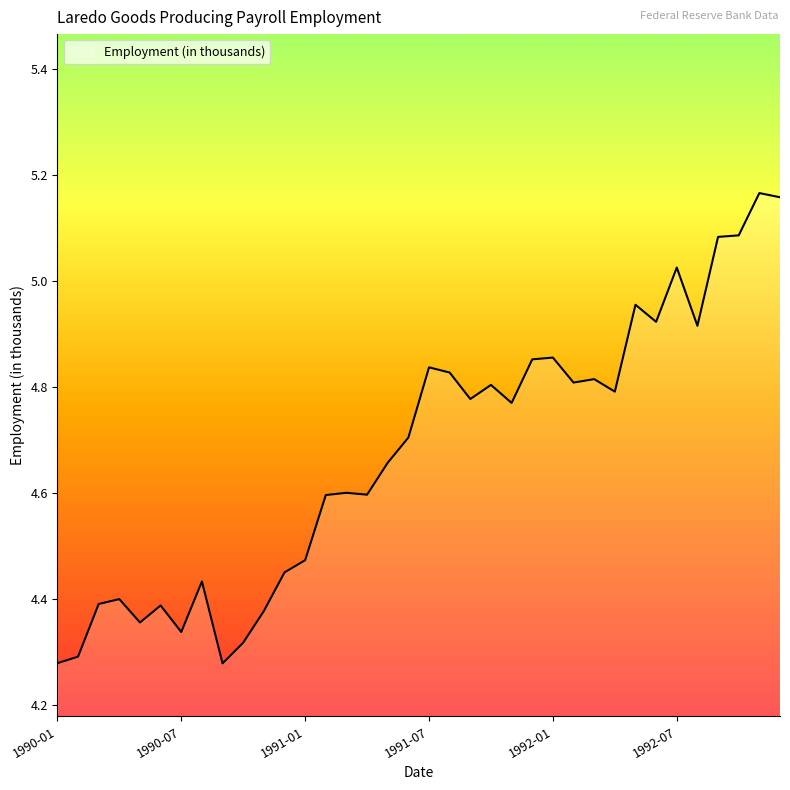

Rank the categories by value from lowest to highest.

1990-09, 1990-01, 1990-02, 1990-10, 1990-07, 1990-05, 1990-11, 1990-06, 1990-03, 1990-04, 1990-08, 1990-12, 1991-01, 1991-02, 1991-04, 1991-03, 1991-05, 1991-06, 1991-11, 1991-09, 1992-04, 1991-10, 1992-02, 1992-03, 1991-08, 1991-07, 1991-12, 1992-01, 1992-08, 1992-06, 1992-05, 1992-07, 1992-09, 1992-10, 1992-12, 1992-11